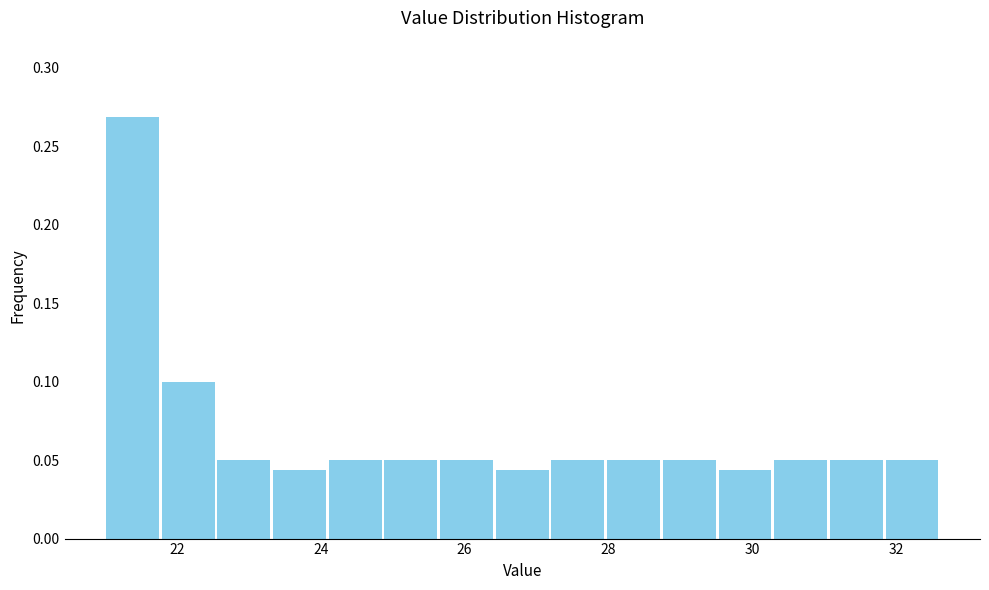

Around what value on the x-axis is the tallest bar? Give the approximate position of its centre, as read against the axis.

21.4